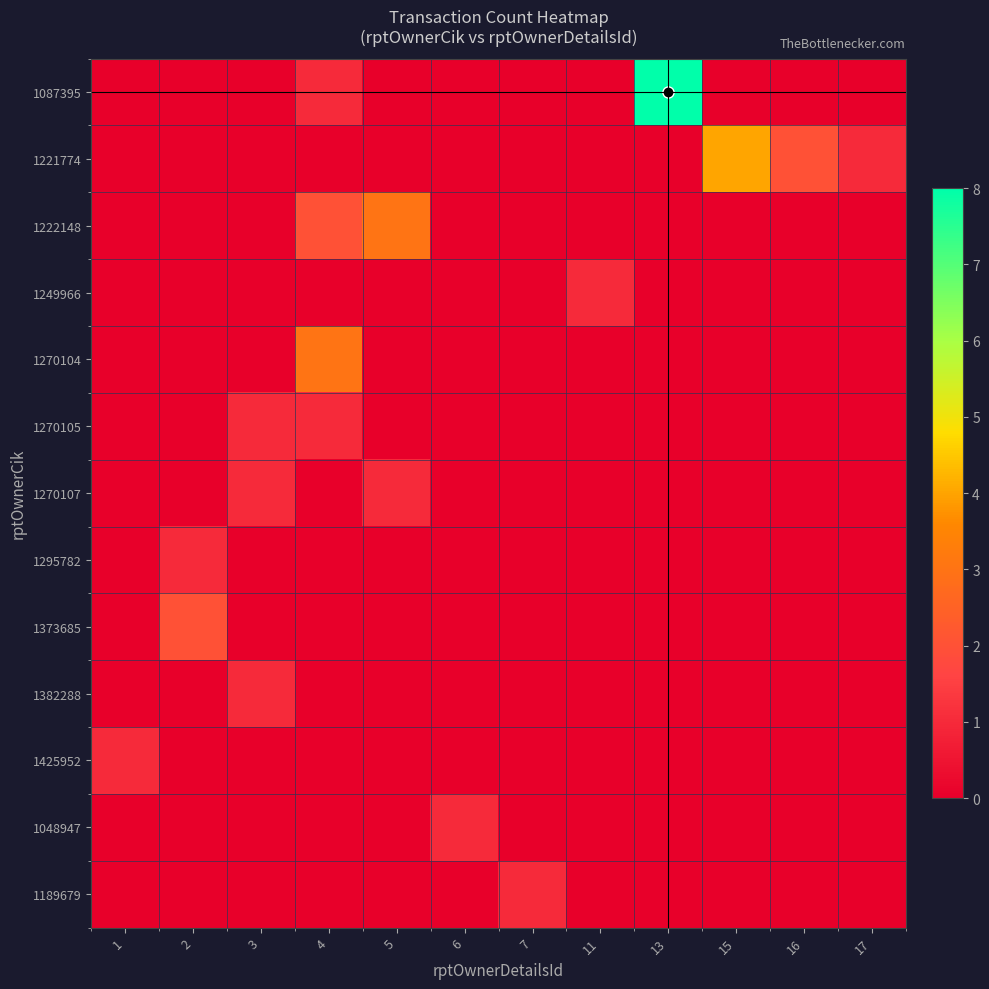

What is the total value across all series at 5?

4